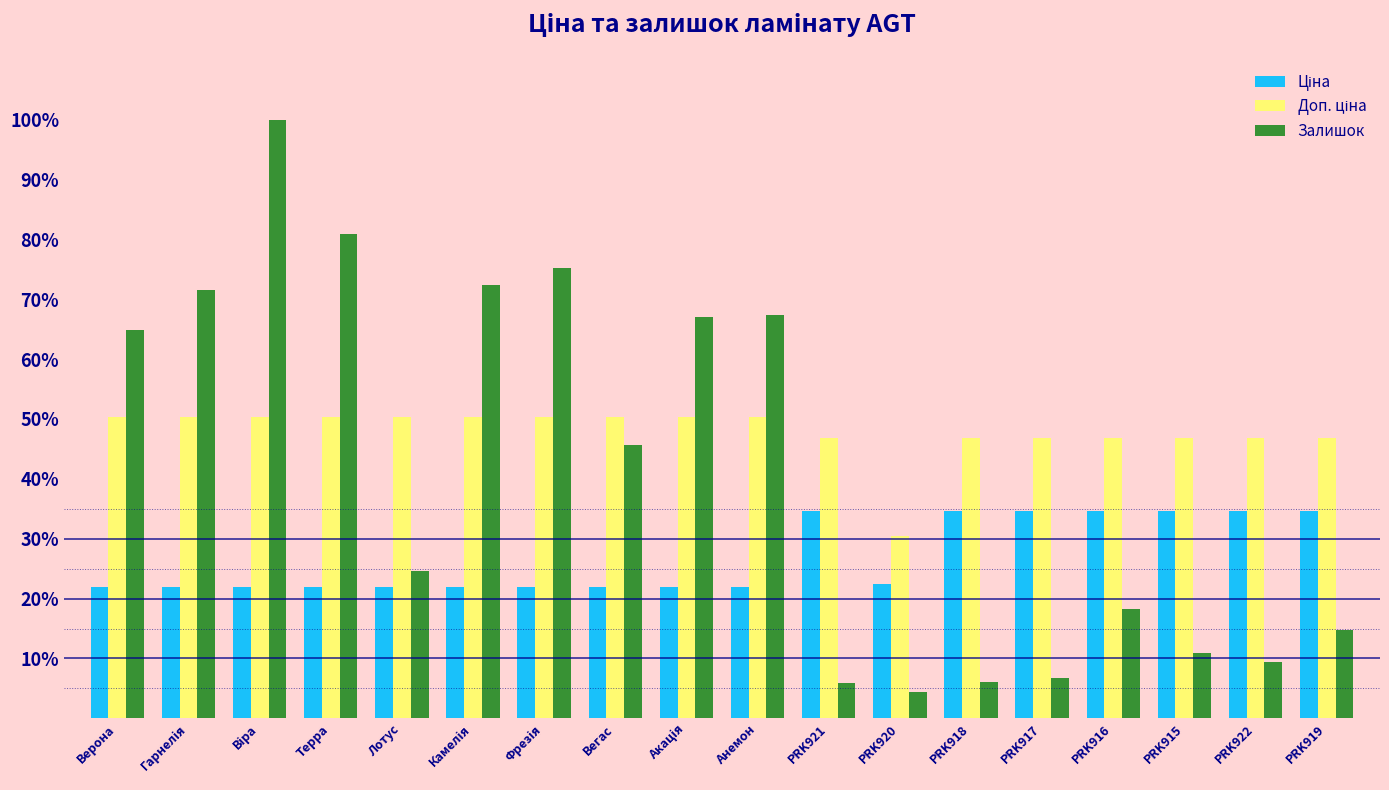

Which series has the widest spread of values?

Залишок